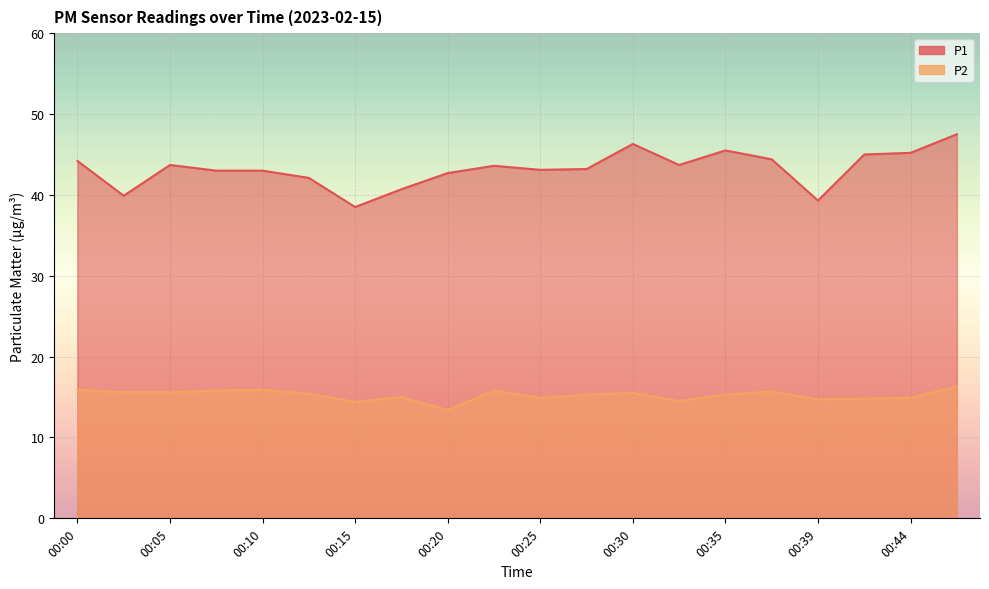

In P1, how many points are lower than both neighbors (excluding endpoints)?

5